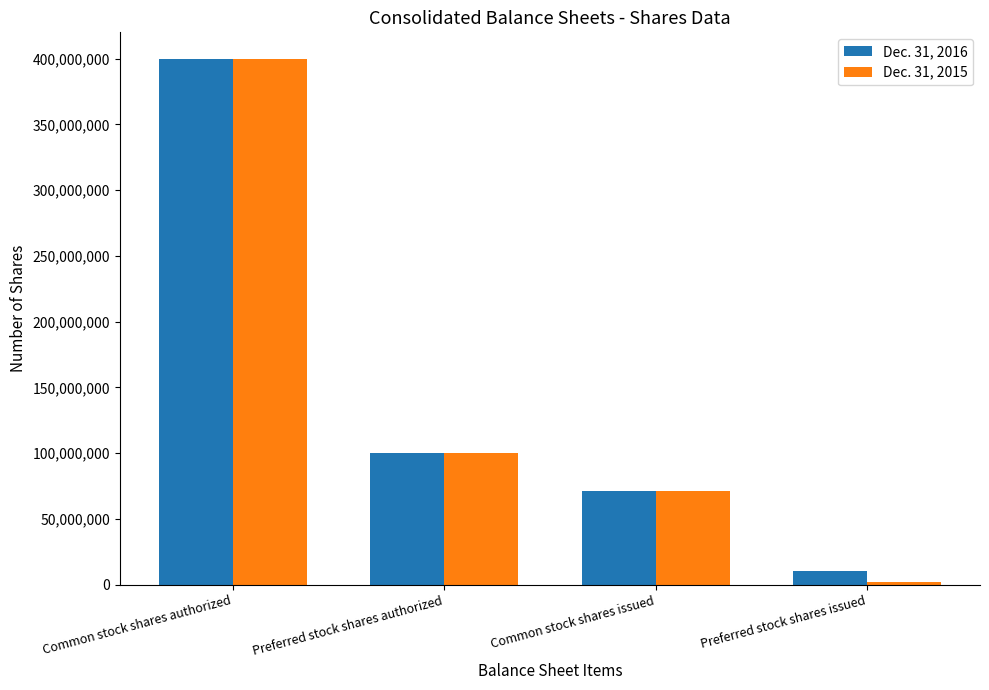

Rank the series by their average value, from lowest to highest.

Dec. 31, 2015, Dec. 31, 2016